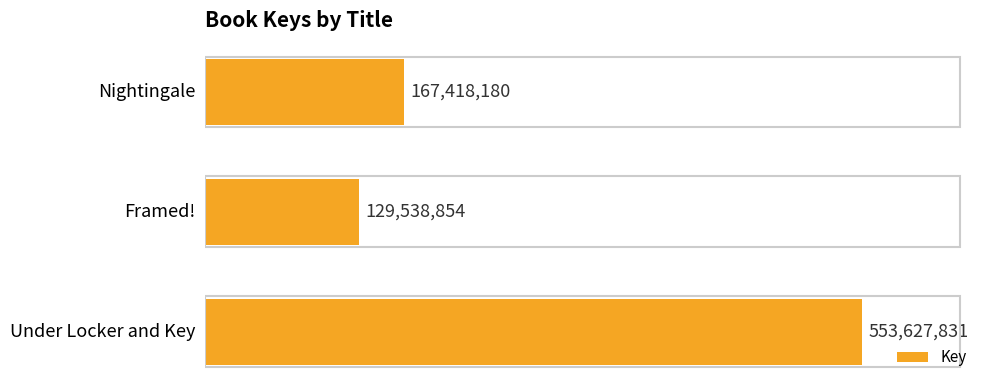

What is the smallest value displayed?

129538854